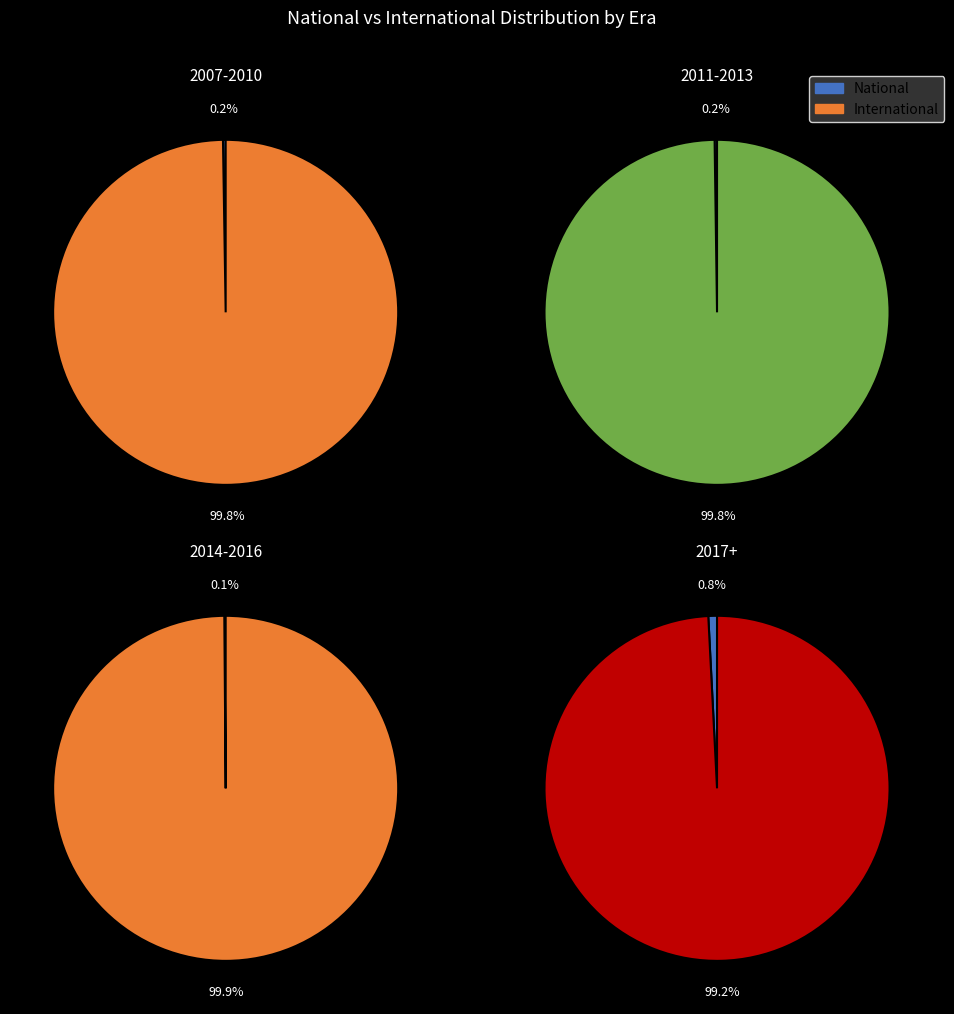

At 21, list the series in order from largest to smallest.

international, national